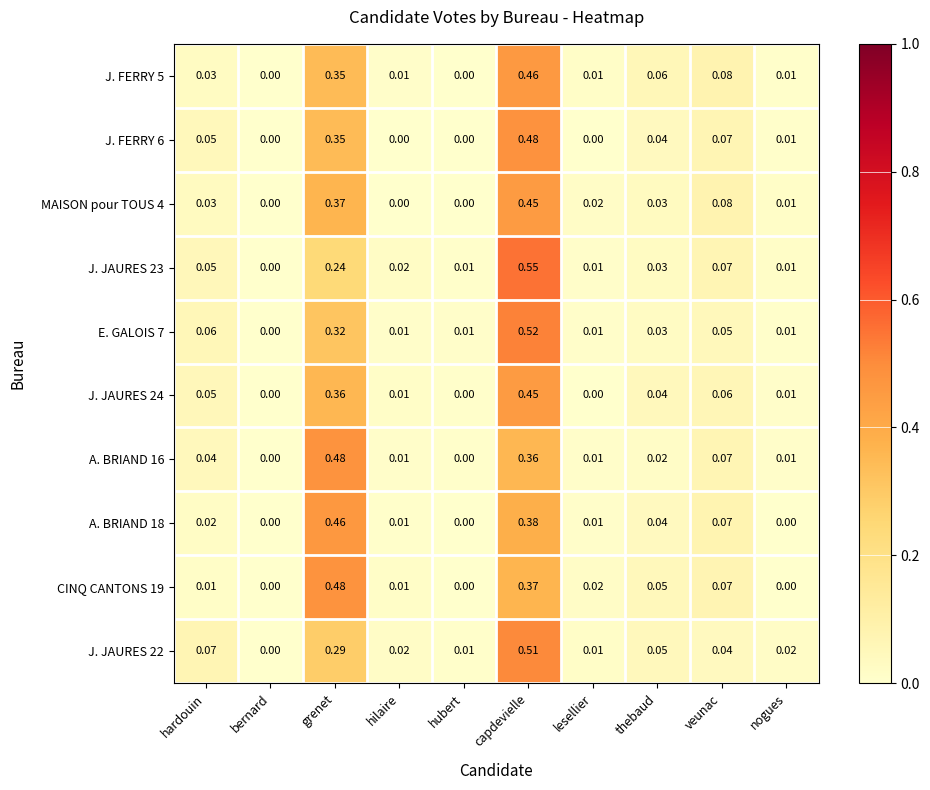

At which category is the sum across all series the highest?

capdevielle